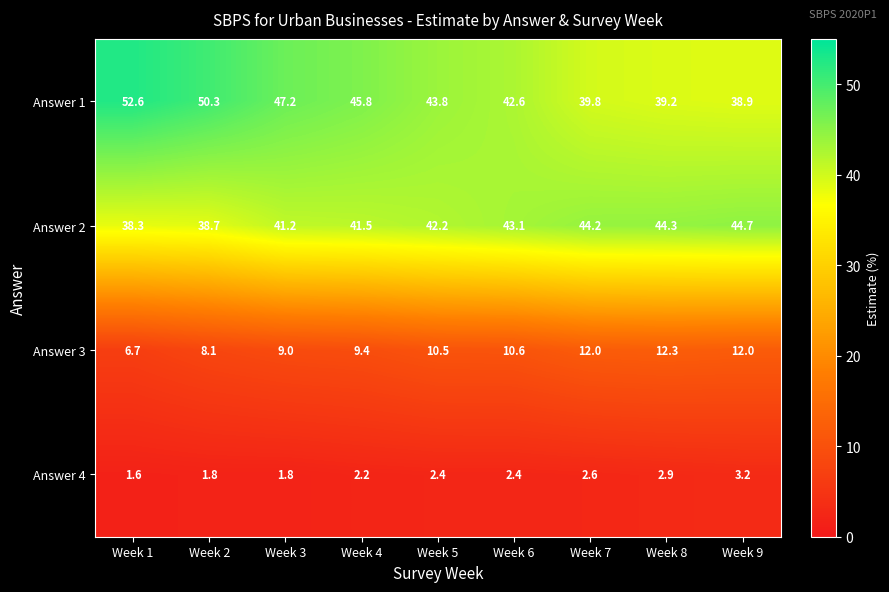

What is the greatest value displayed?

52.6